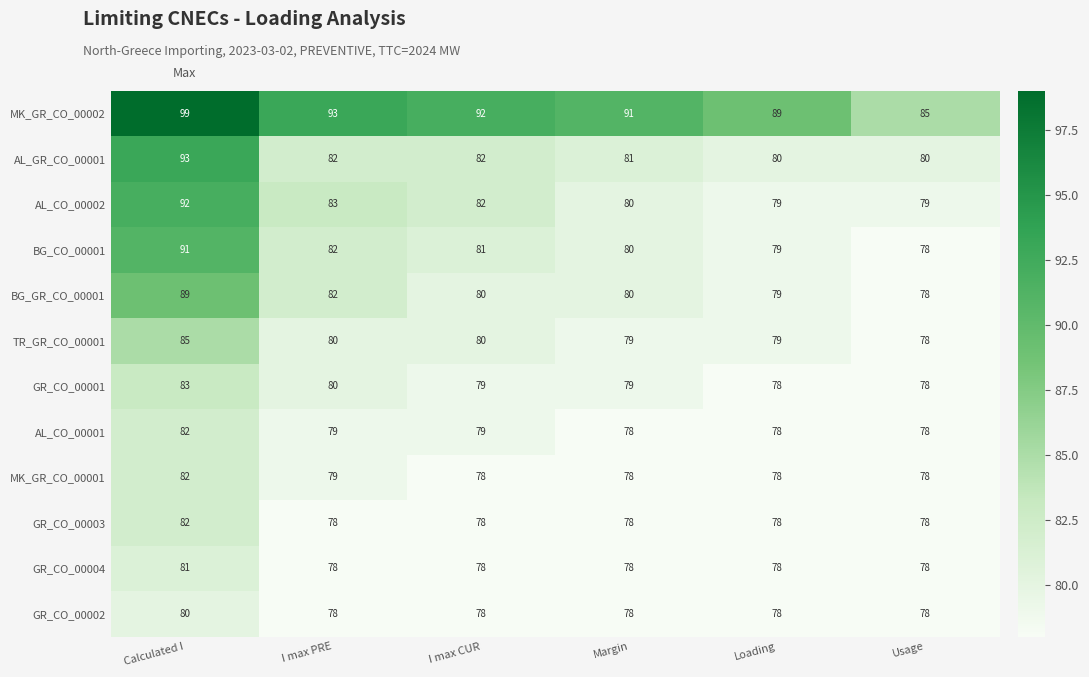

Which series has the largest range (max minus min)?

MK_GR_CO_00002